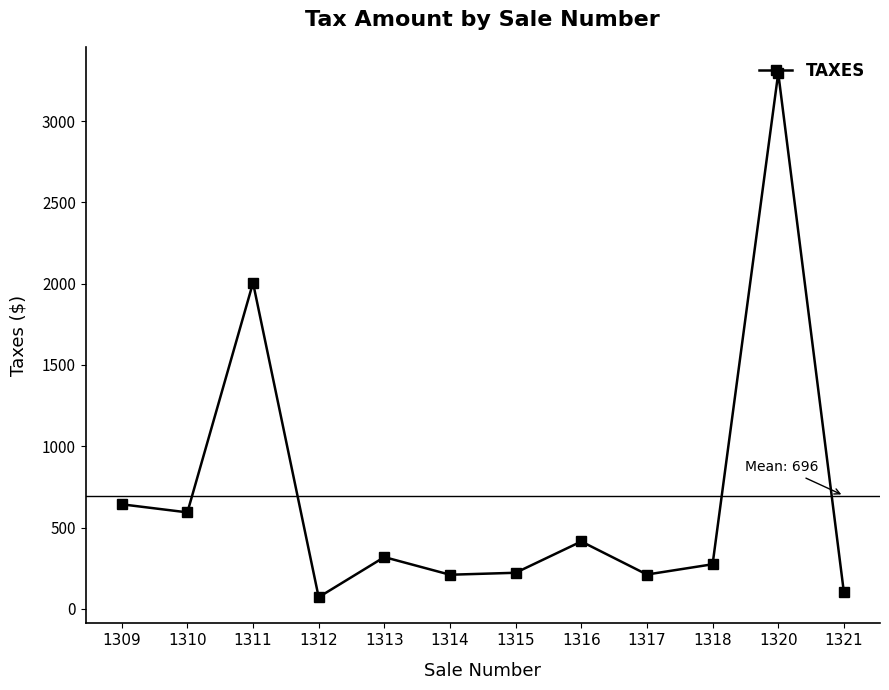

The chart shows a value of 184.7 at 1313. True or false?

False